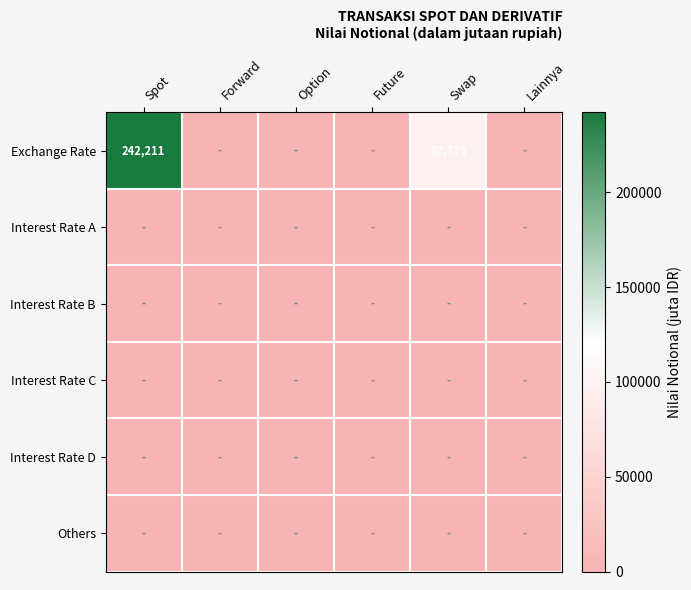

The value of Exchange Rate at Spot is 119263. True or false?

False